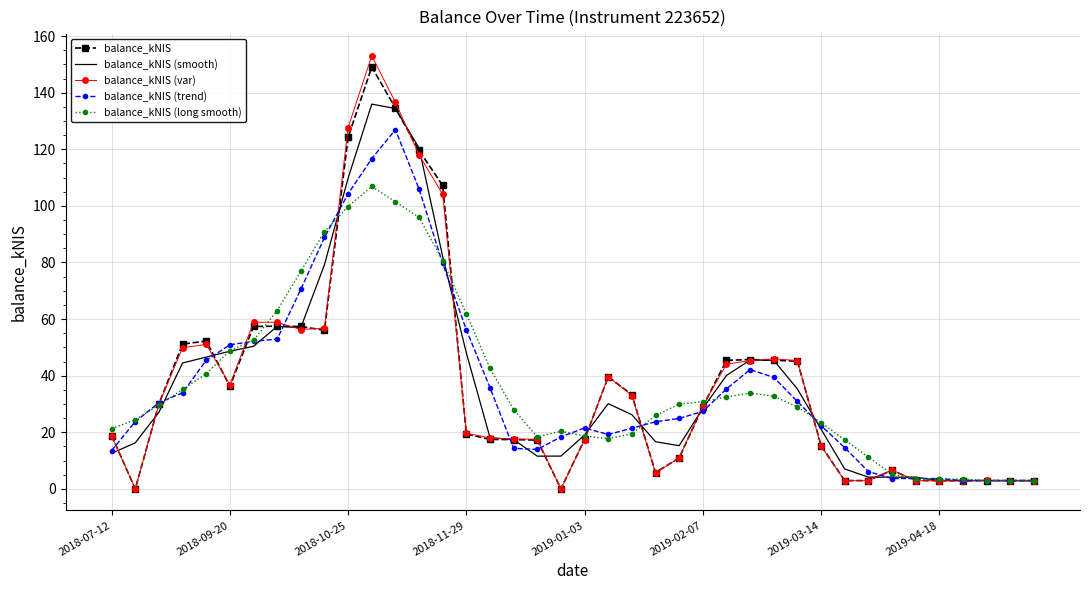

What is the highest value of the balance_kNIS (long smooth) series?

106.9